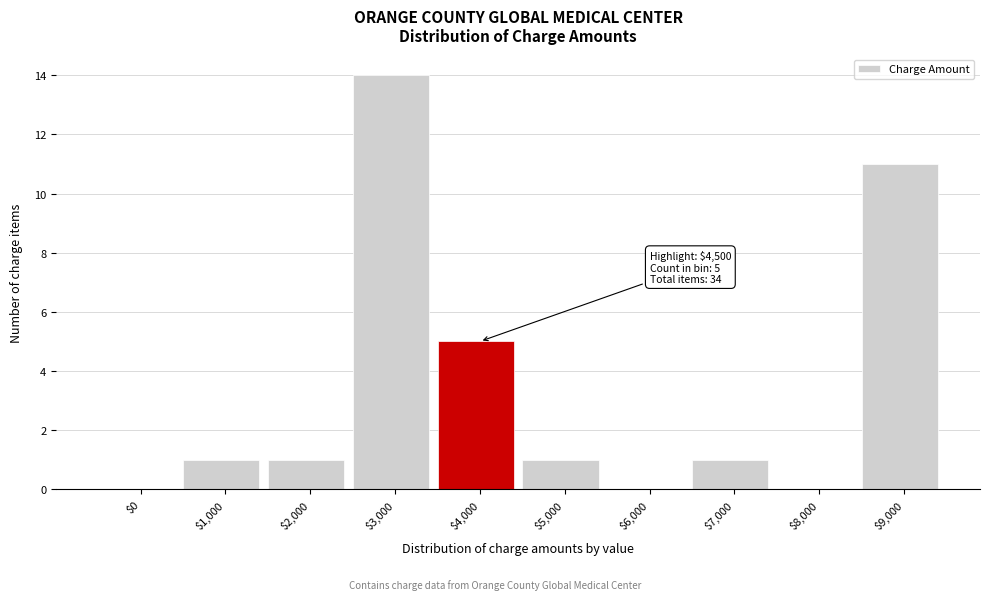

What is the greatest value displayed?

14